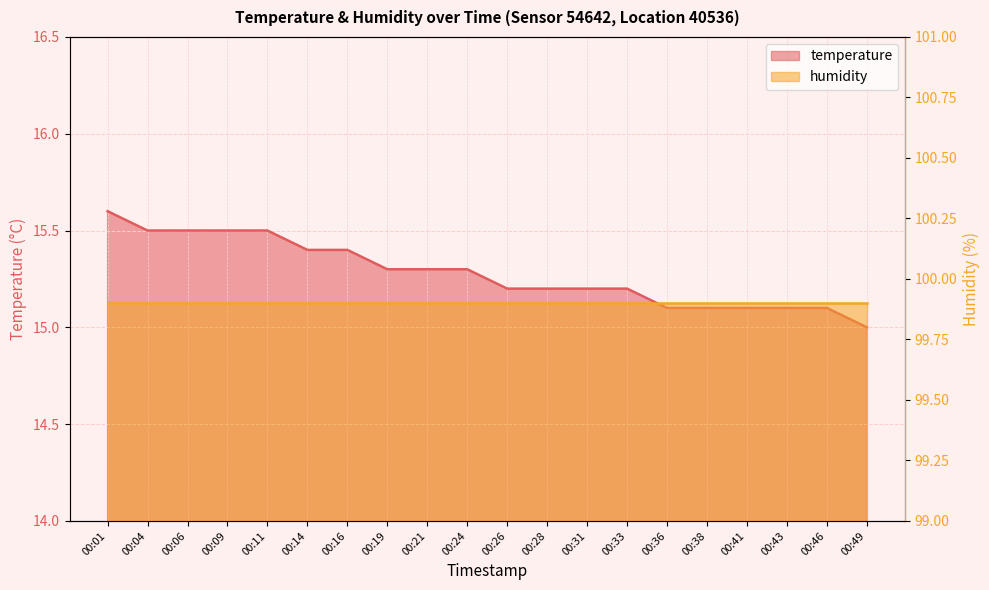

The chart shows a value of 20.9 at 00:38. True or false?

False